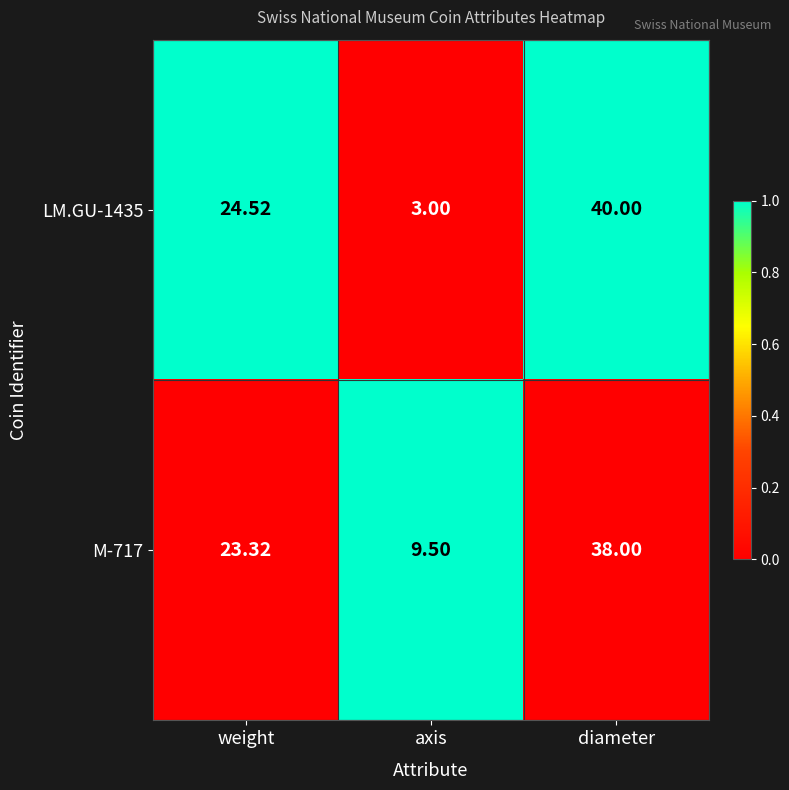

Where does the M-717 series first go above 23?

weight